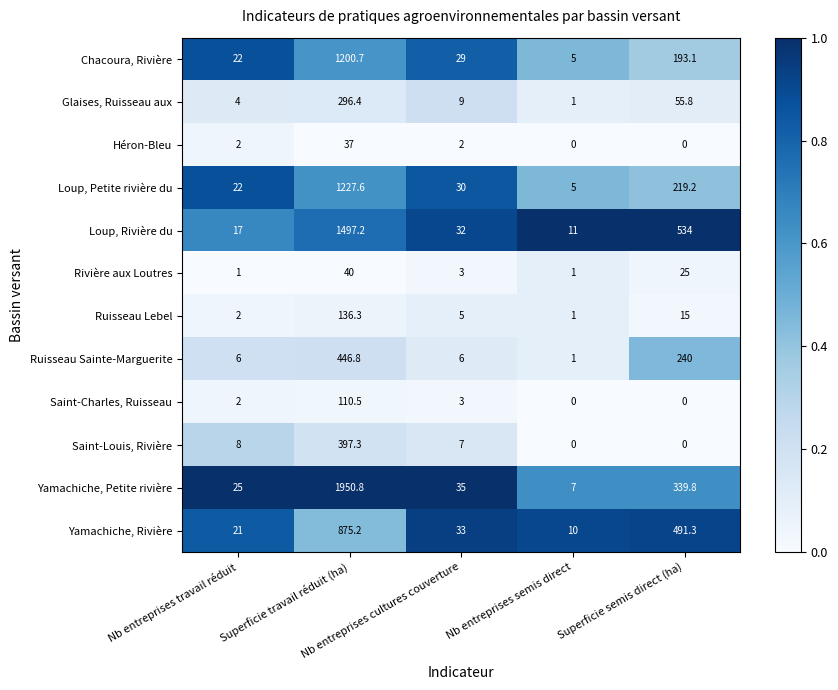

What is the highest value of the Ruisseau Sainte-Marguerite series?

446.8